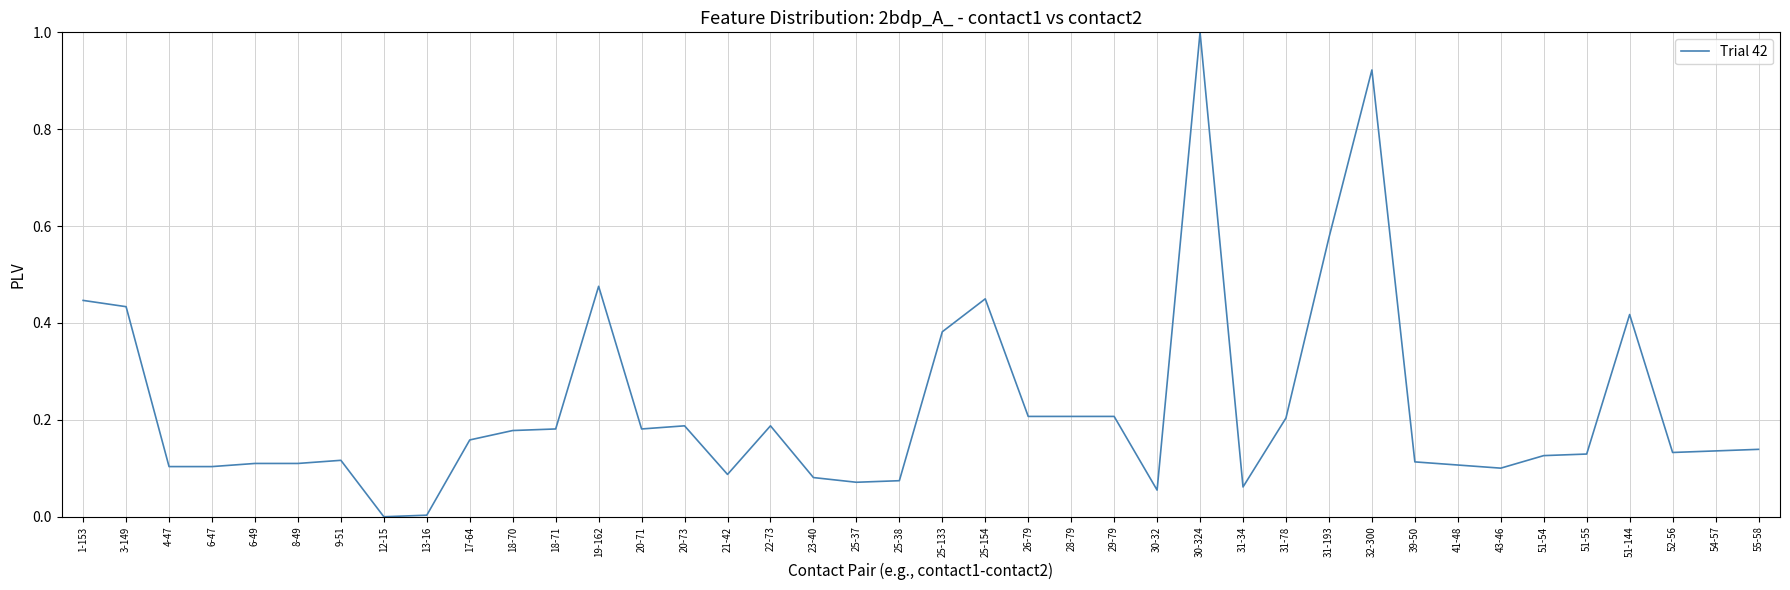

Which label corresponds to the largest value in the chart?

30-324